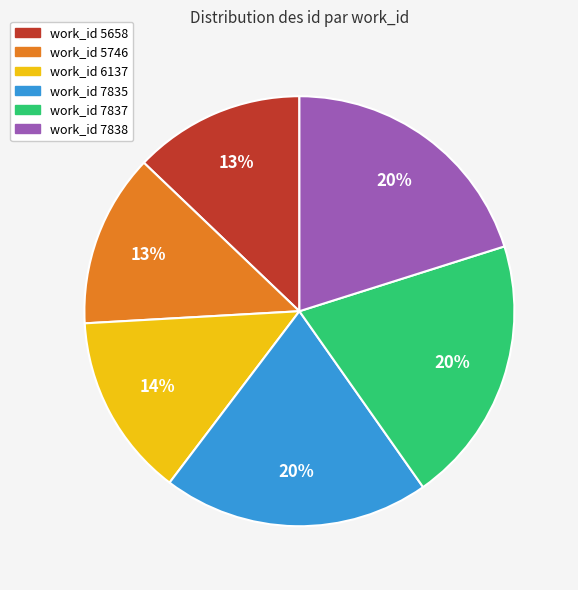

Is there any slice that represents more than half of the pie?

No